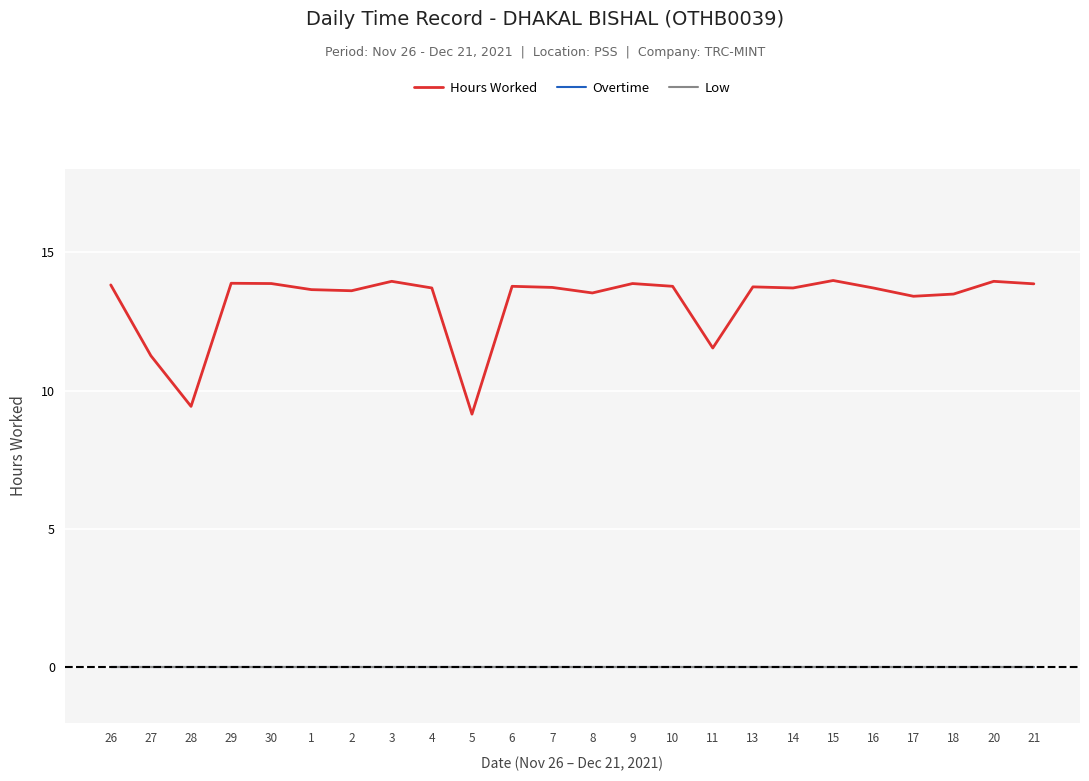

Reading left to right, transcribe all the data shown in this chart.

Hours Worked: 26=13.8	27=11.3	28=9.4	29=13.9	30=13.9	1=13.7	2=13.6	3=13.9	4=13.7	5=9.2	6=13.8	7=13.7	8=13.5	9=13.9	10=13.8	11=11.5	13=13.8	14=13.7	15=14.0	16=13.7	17=13.4	18=13.5	20=13.9	21=13.9
Overtime: 26=0.0	27=0.0	28=0.0	29=0.0	30=0.0	1=0.0	2=0.0	3=0.0	4=0.0	5=0.0	6=0.0	7=0.0	8=0.0	9=0.0	10=0.0	11=0.0	13=0.0	14=0.0	15=0.0	16=0.0	17=0.0	18=0.0	20=0.0	21=0.0
Low: 26=0.0	27=0.0	28=0.0	29=0.0	30=0.0	1=0.0	2=0.0	3=0.0	4=0.0	5=0.0	6=0.0	7=0.0	8=0.0	9=0.0	10=0.0	11=0.0	13=0.0	14=0.0	15=0.0	16=0.0	17=0.0	18=0.0	20=0.0	21=0.0